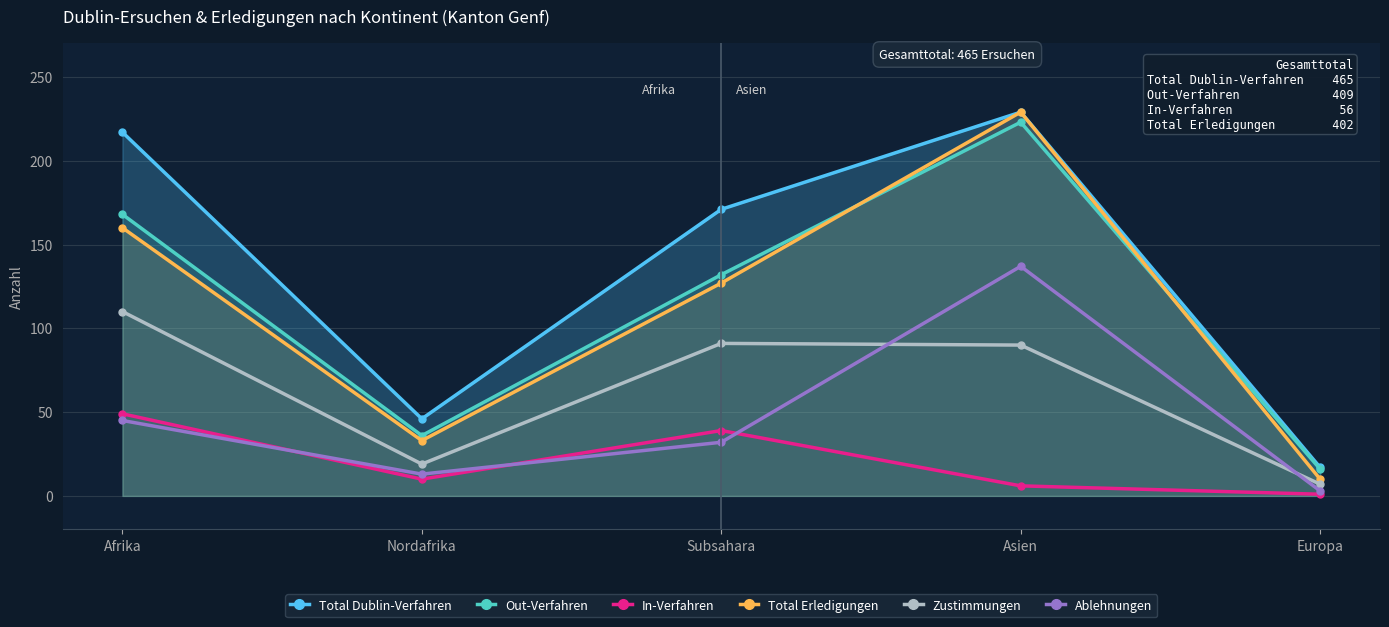

Which series has the largest range (max minus min)?

Total Erledigungen